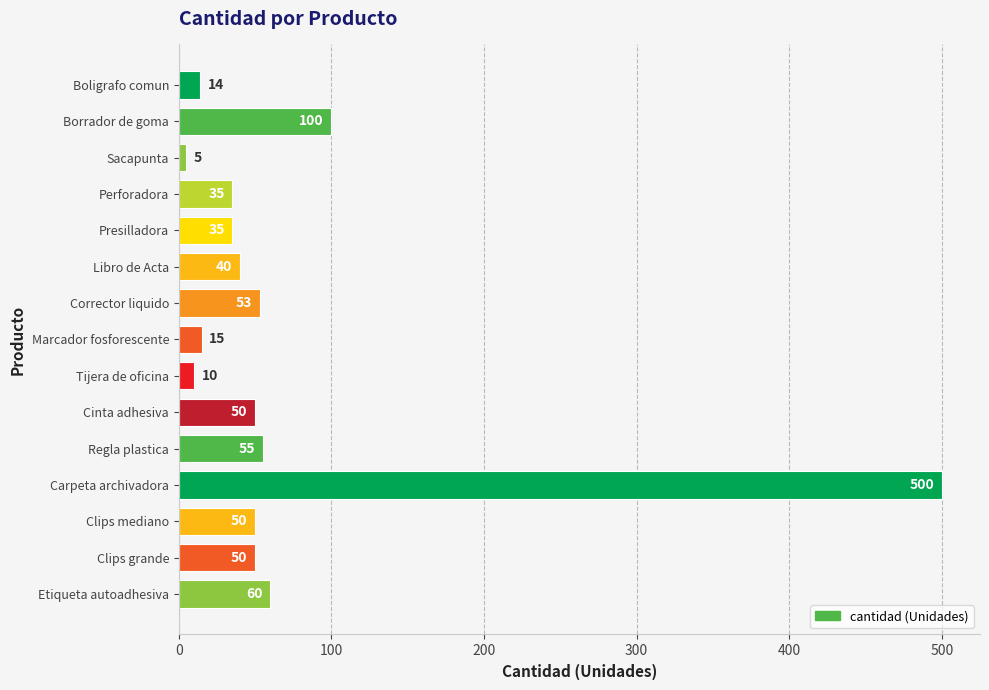

Reading bottom to top, transcribe all the data shown in this chart.

60	50	50	500	55	50	10	15	53	40	35	35	5	100	14